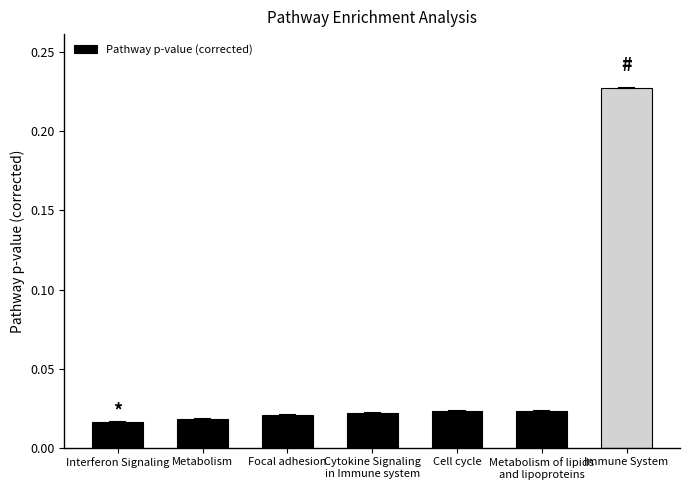

What is the label of the 7th bar from the left?

Immune System